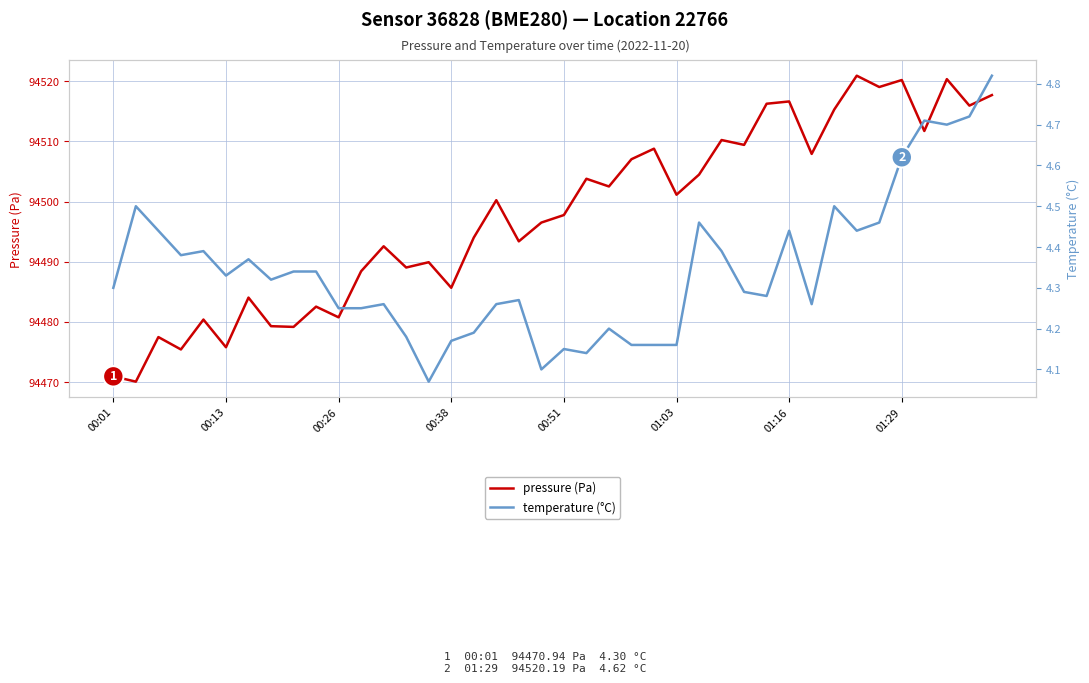

At which label is temperature (°C) closest to 4?

14